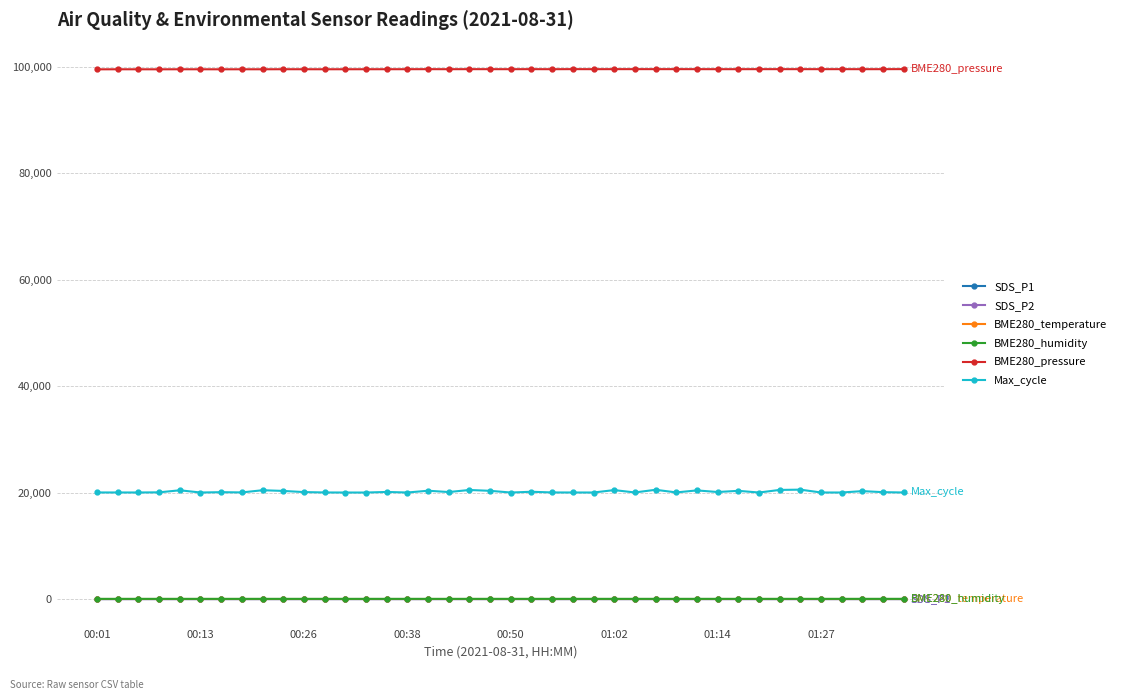

What is the difference between the maximum and minimum values in the SDS_P2 series?

1.4